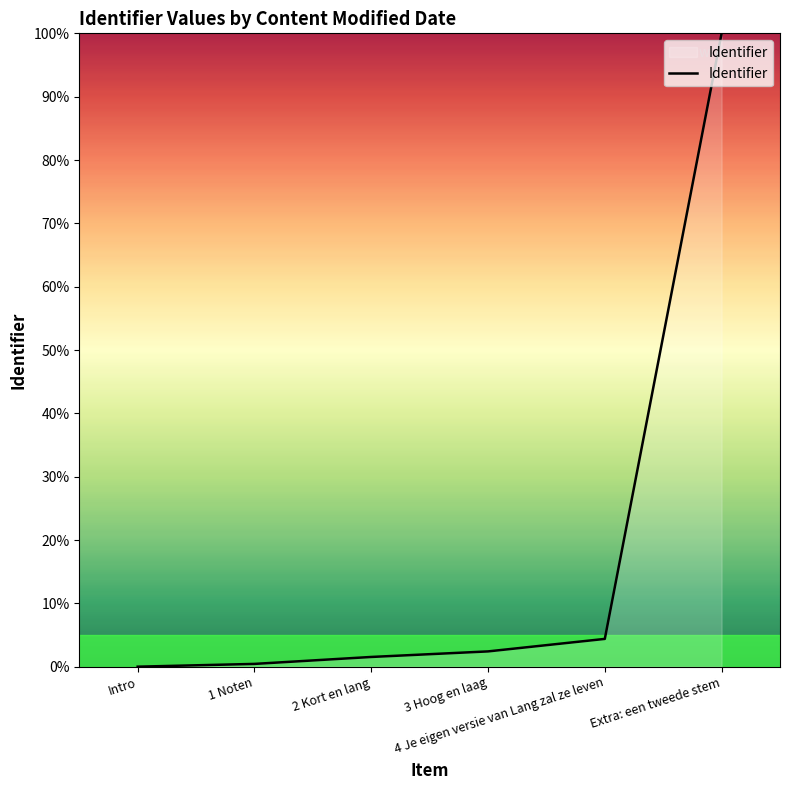

At which label is the value closest to 50?

4 Je eigen versie van Lang zal ze leven